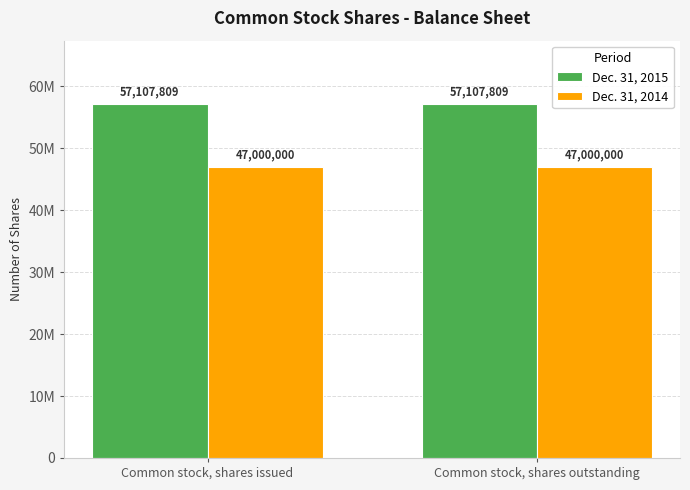

Where is Dec. 31, 2015 nearest to the value 57107809?

Common stock, shares issued